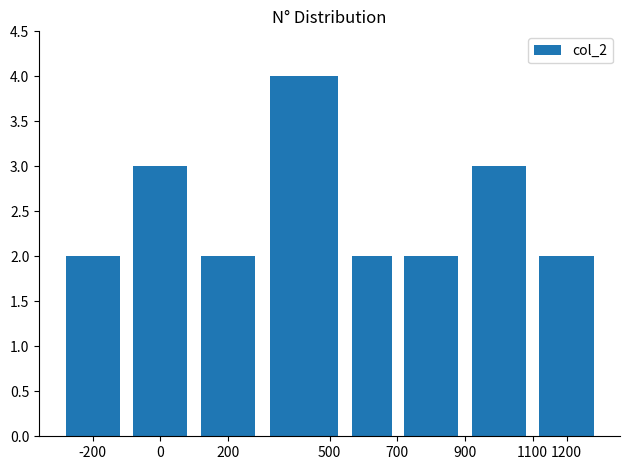

What is the difference between the maximum and minimum values?

2